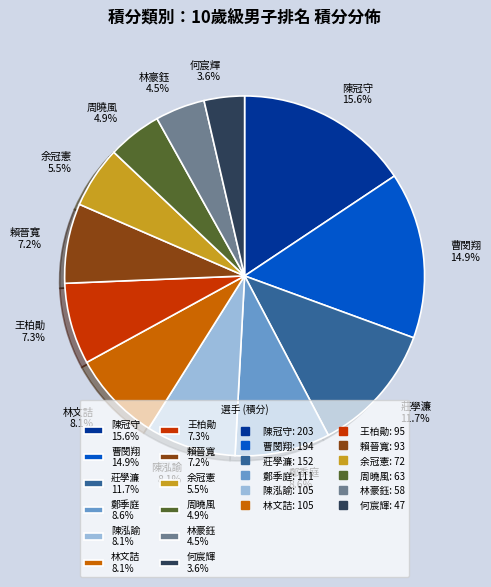

Combined, what portion of the pie is 莊學濂 and 賴晉寬?

18.9%